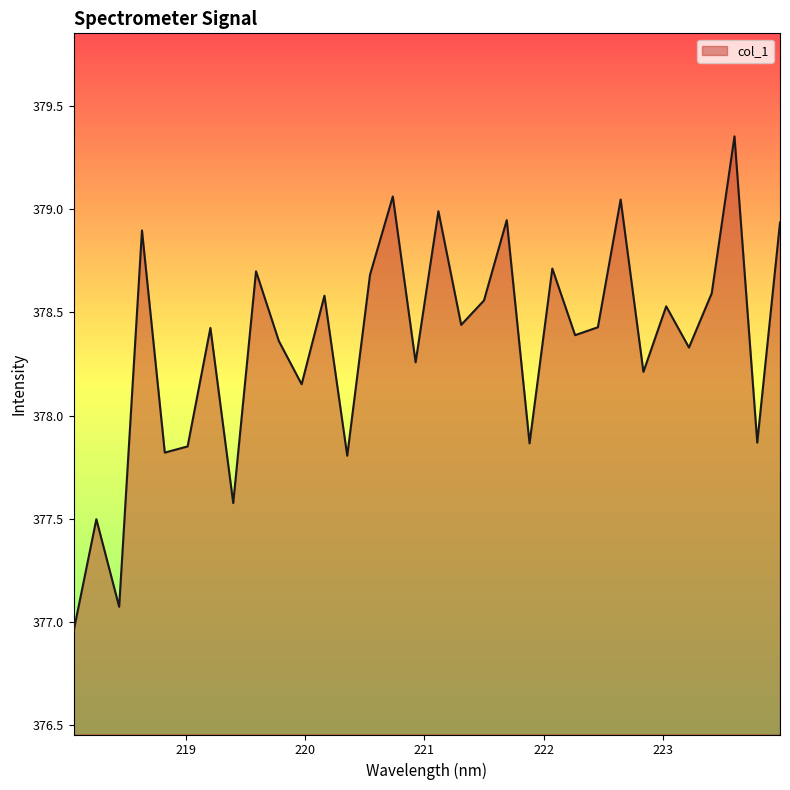

What is the difference between the maximum and minimum values?

2.4